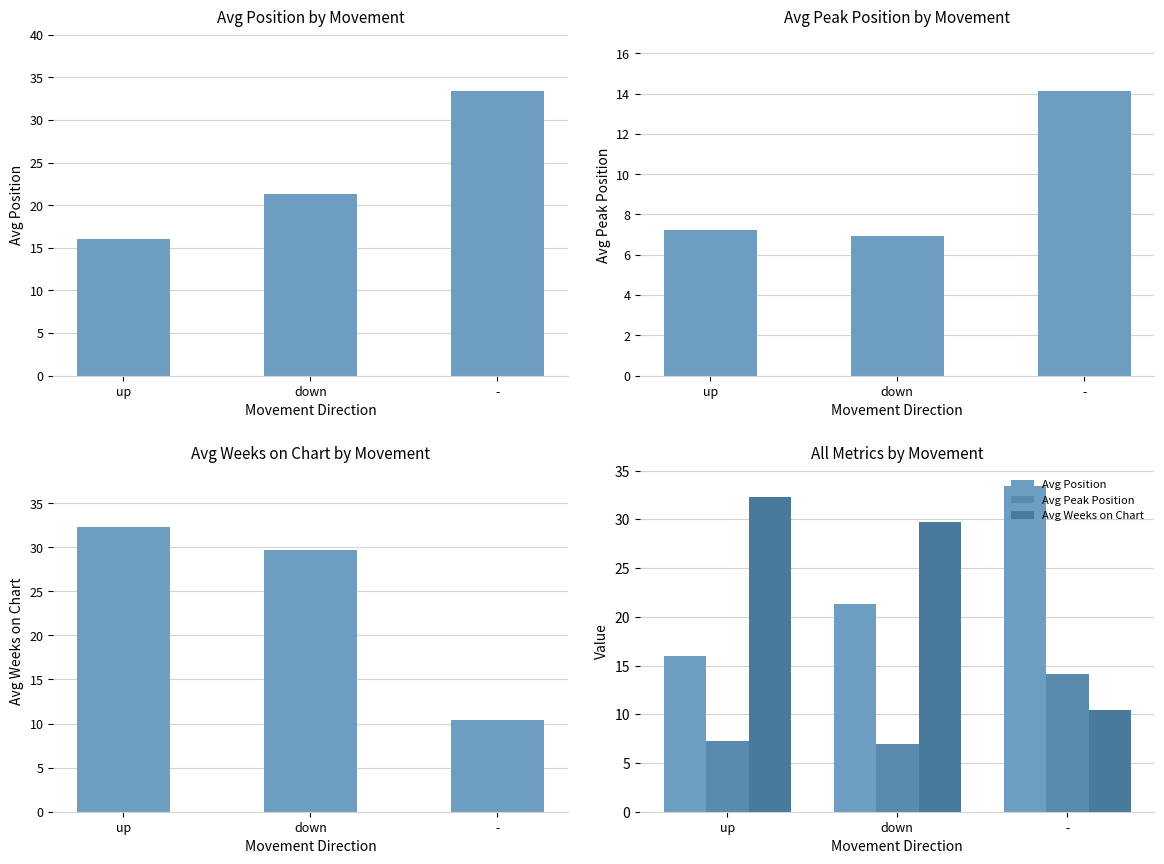

What is the minimum value for Avg Position?

16.0